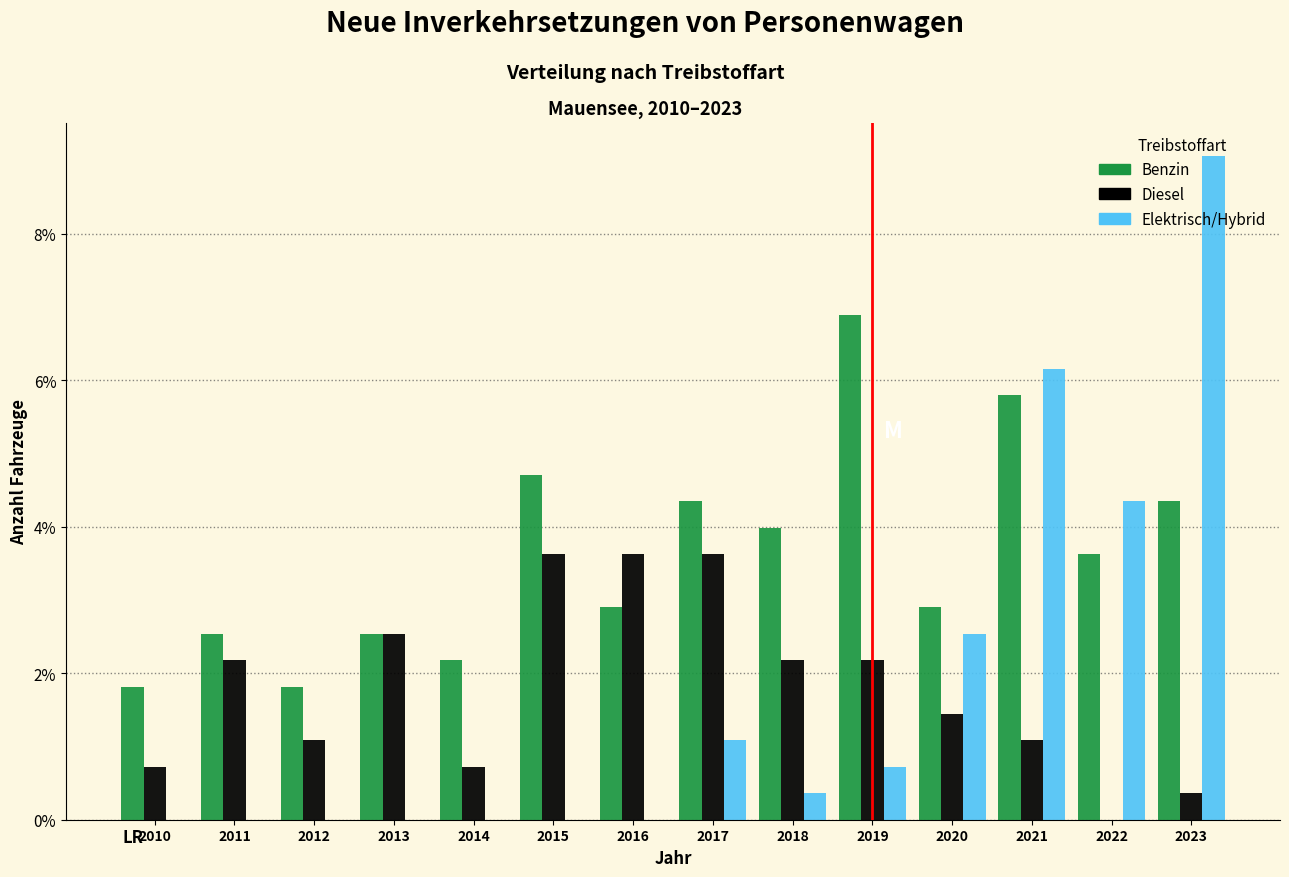

Which category has the highest value in the Elektrisch/Hybrid series?

2023